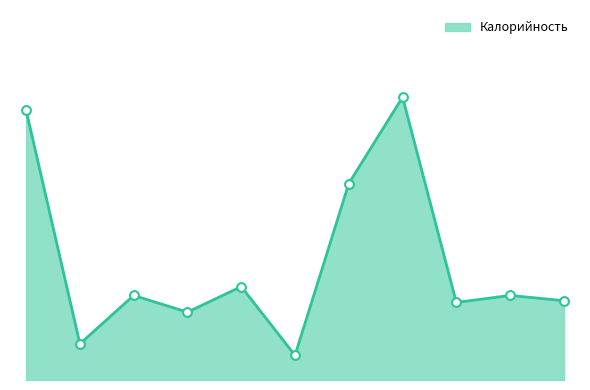

Does the chart have visible grid lines?

No